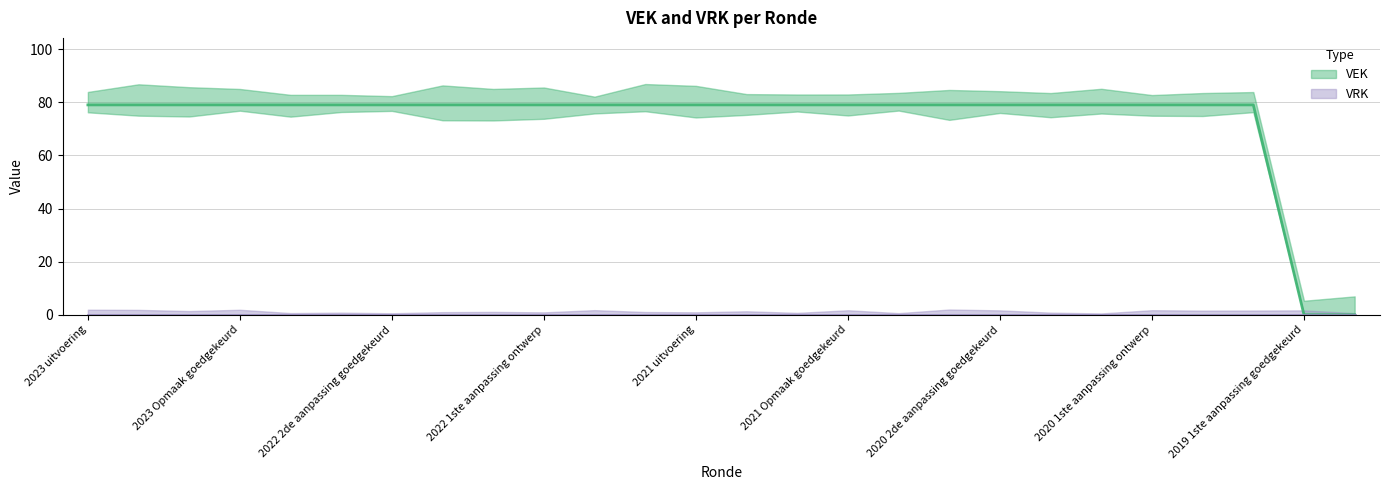

At which category does the chart reach its peak across all series?

2023 uitvoering